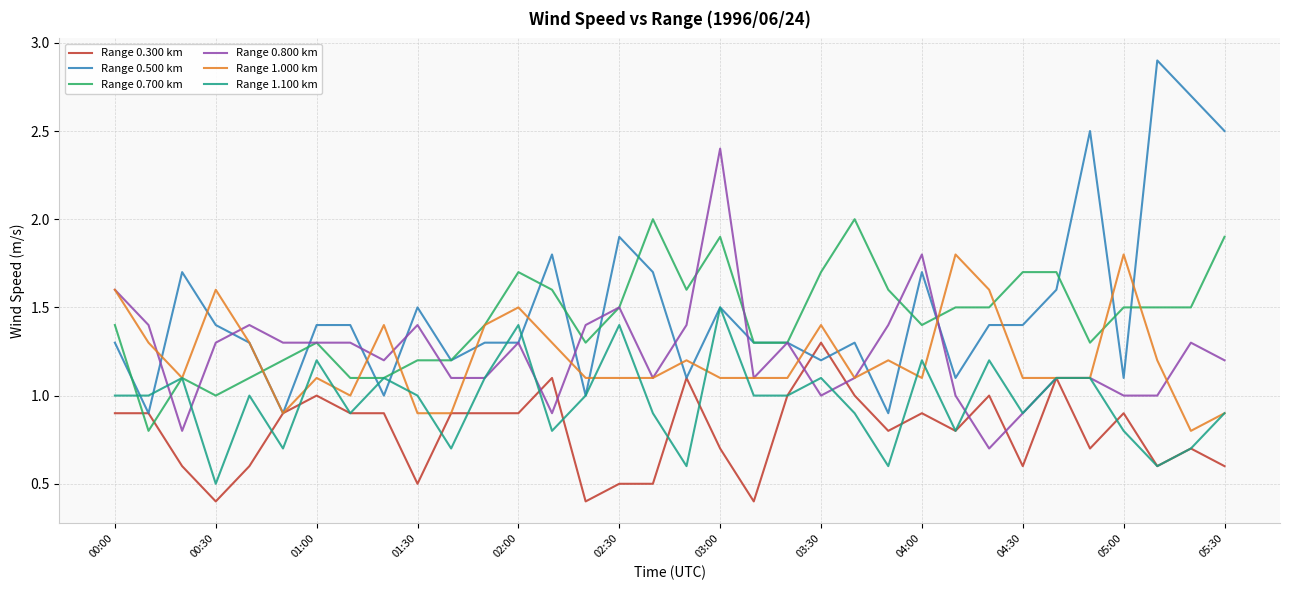

True or false: Range 0.300 km has more than 1 points higher than both neighbors.

True